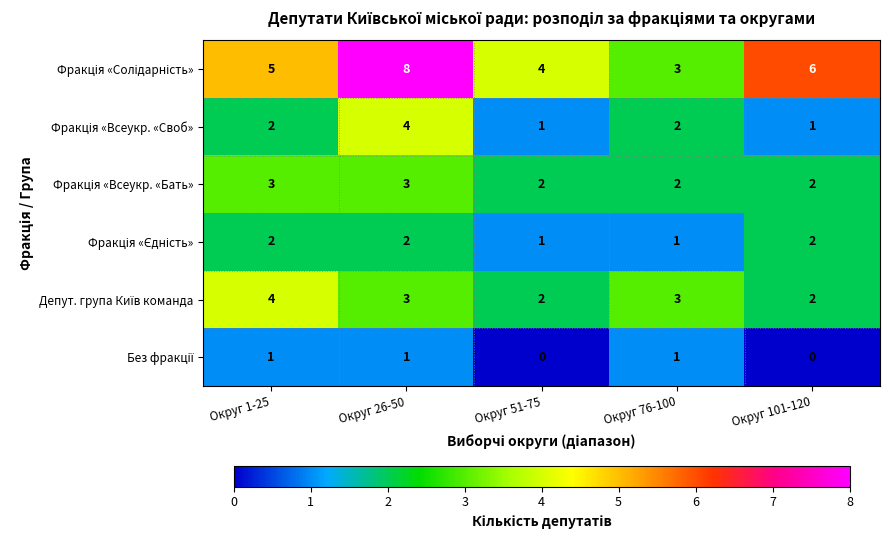

What is the greatest value displayed?

8